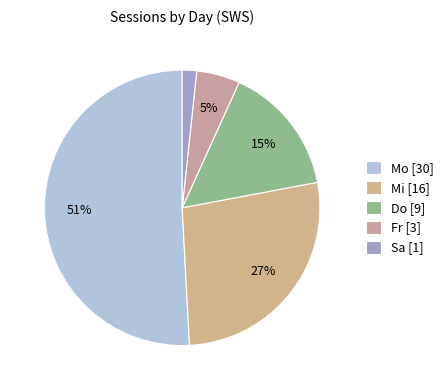

How many slices are in this pie chart?

5